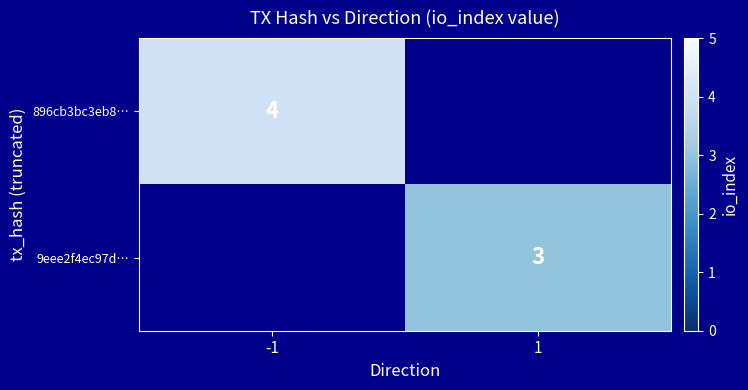

Which has a higher value, 1 or -1?

-1